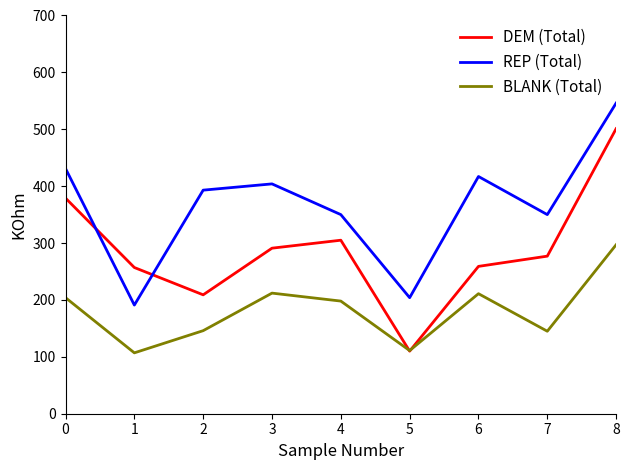

Which series changed the most between 4 and 6?

REP (Total)